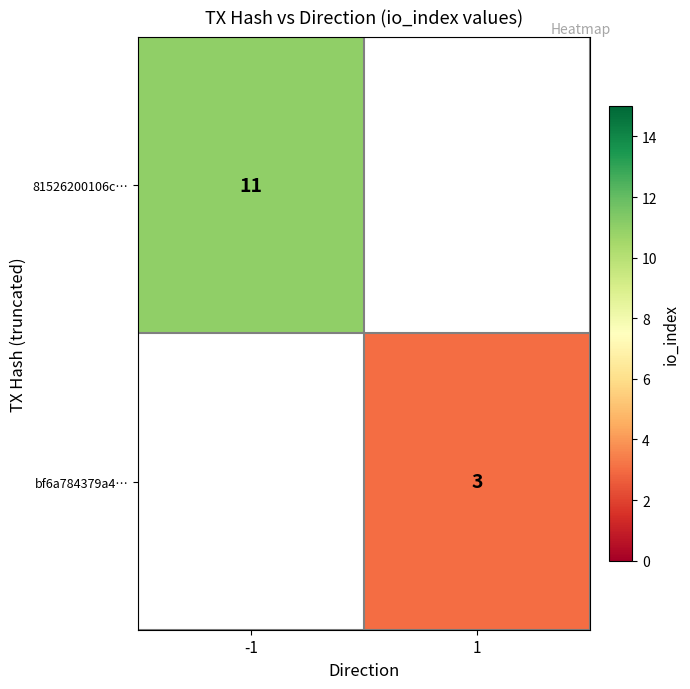

Is it true that 81526200106c… equals 11 at -1?

True